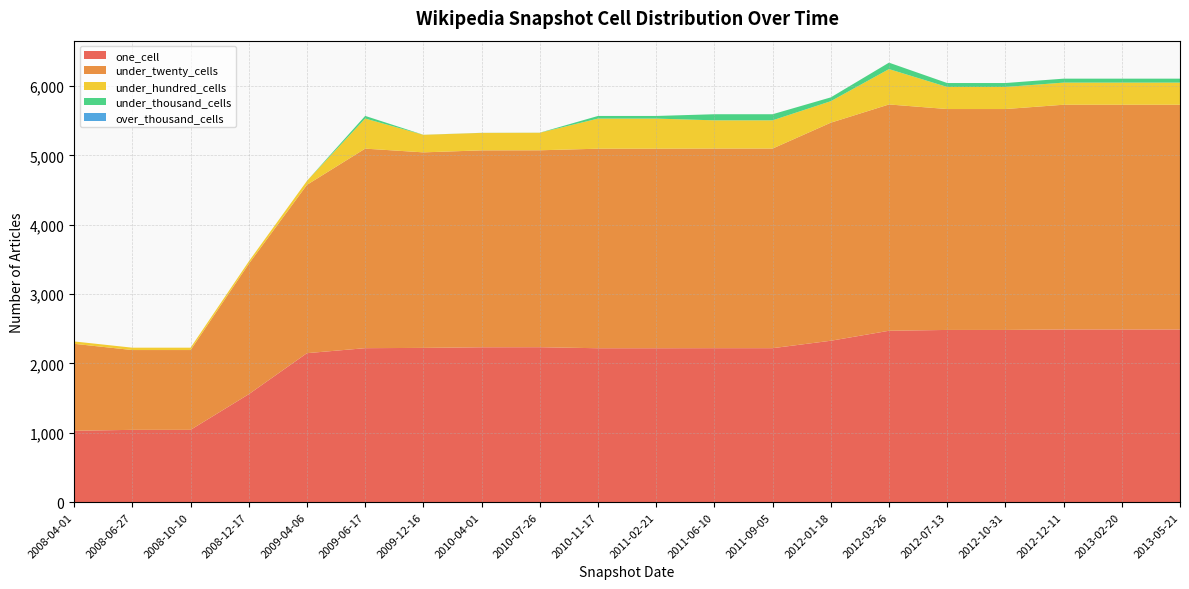

Reading right to left, what are all the values shown in this chart?

one_cell: 2013-05-21=2491	2013-02-20=2491	2012-12-11=2491	2012-10-31=2484	2012-07-13=2484	2012-03-26=2472	2012-01-18=2328	2011-09-05=2221	2011-06-10=2221	2011-02-21=2220	2010-11-17=2220	2010-07-26=2235	2010-04-01=2234	2009-12-16=2225	2009-06-17=2221	2009-04-06=2149	2008-12-17=1557	2008-10-10=1043	2008-06-27=1043	2008-04-01=1030
under_twenty_cells: 2013-05-21=3241	2013-02-20=3241	2012-12-11=3241	2012-10-31=3186	2012-07-13=3186	2012-03-26=3264	2012-01-18=3145	2011-09-05=2879	2011-06-10=2879	2011-02-21=2878	2010-11-17=2878	2010-07-26=2840	2010-04-01=2840	2009-12-16=2820	2009-06-17=2878	2009-04-06=2428	2008-12-17=1880	2008-10-10=1151	2008-06-27=1151	2008-04-01=1254
under_hundred_cells: 2013-05-21=319	2013-02-20=319	2012-12-11=319	2012-10-31=318	2012-07-13=318	2012-03-26=510	2012-01-18=310	2011-09-05=407	2011-06-10=407	2011-02-21=434	2010-11-17=434	2010-07-26=253	2010-04-01=252	2009-12-16=253	2009-06-17=434	2009-04-06=57	2008-12-17=35	2008-10-10=34	2008-06-27=34	2008-04-01=34
under_thousand_cells: 2013-05-21=57	2013-02-20=57	2012-12-11=57	2012-10-31=57	2012-07-13=57	2012-03-26=93	2012-01-18=55	2011-09-05=88	2011-06-10=88	2011-02-21=38	2010-11-17=38	2010-07-26=1	2010-04-01=1	2009-12-16=1	2009-06-17=38	2009-04-06=0	2008-12-17=0	2008-10-10=0	2008-06-27=0	2008-04-01=0
over_thousand_cells: 2013-05-21=0	2013-02-20=0	2012-12-11=0	2012-10-31=0	2012-07-13=0	2012-03-26=0	2012-01-18=0	2011-09-05=0	2011-06-10=0	2011-02-21=0	2010-11-17=0	2010-07-26=0	2010-04-01=0	2009-12-16=0	2009-06-17=0	2009-04-06=0	2008-12-17=0	2008-10-10=0	2008-06-27=0	2008-04-01=0